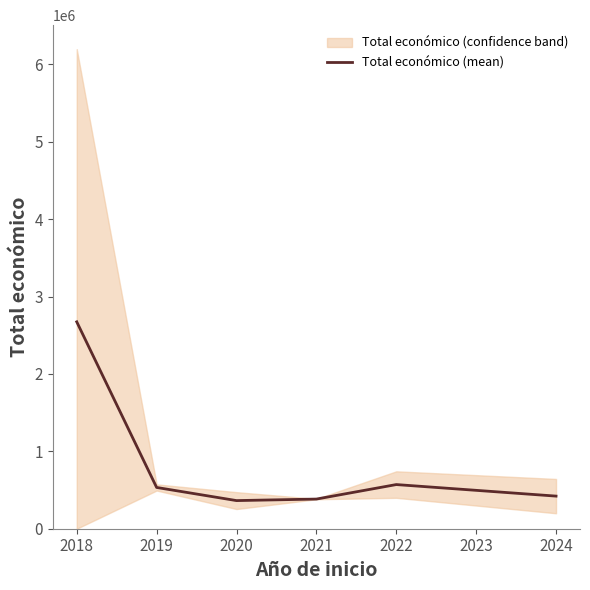

How many interior local valleys (lower than both neighbors) does the data have?

1